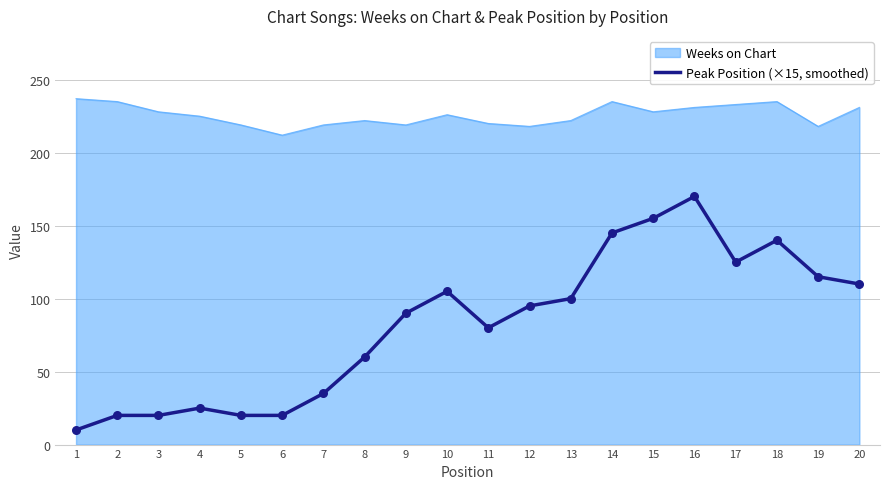

Which series has the largest range (max minus min)?

Peak Position (×15, smoothed)